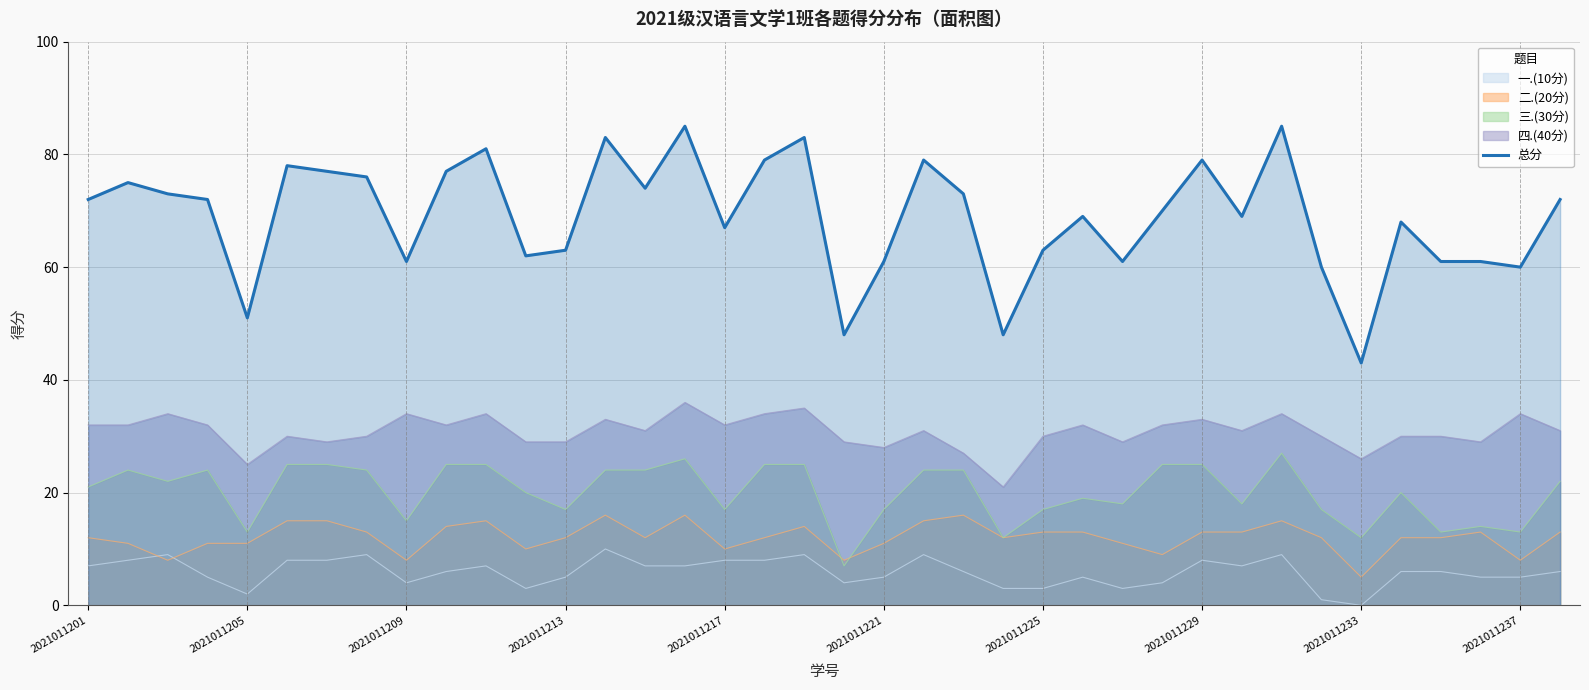

What is the sum of all values?

2619